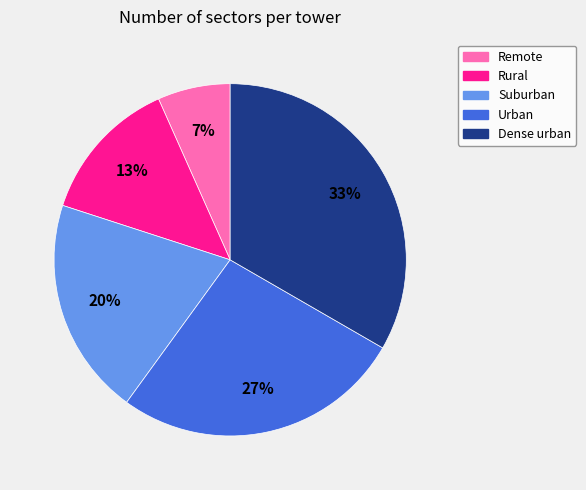

Between Rural and Suburban, which is larger?

Suburban